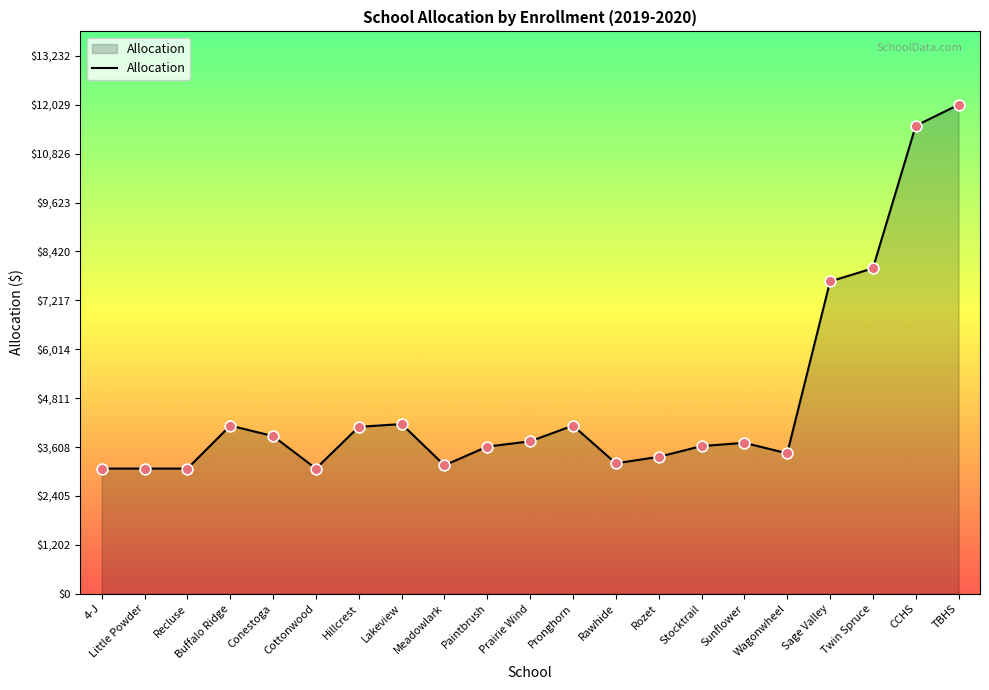

Between Rozet and Twin Spruce, which is larger?

Twin Spruce